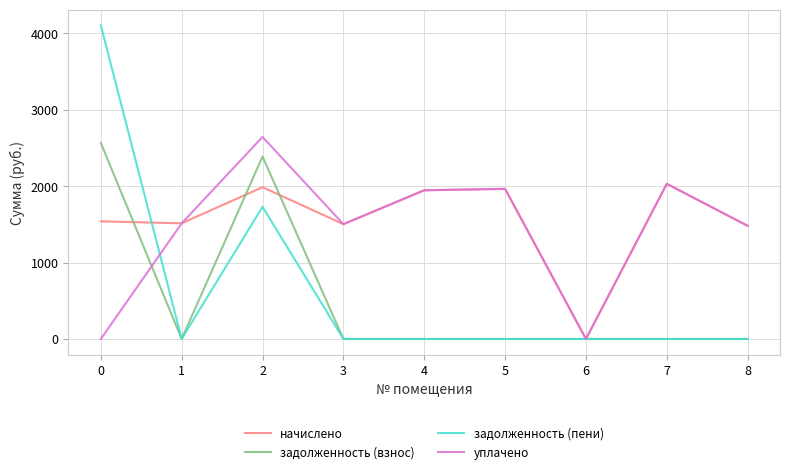

What is the total value across all series at 4?

3893.3